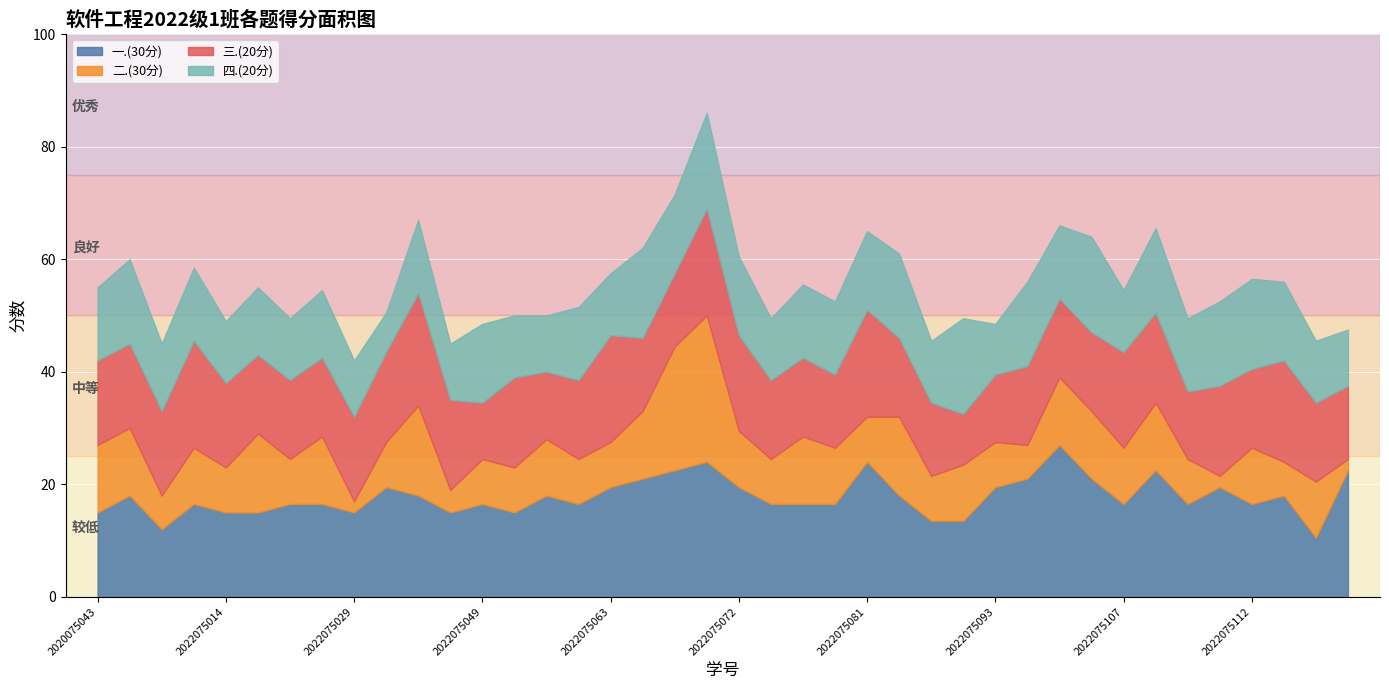

At which category does 三.(20分) reach its first local valley?

2022075049